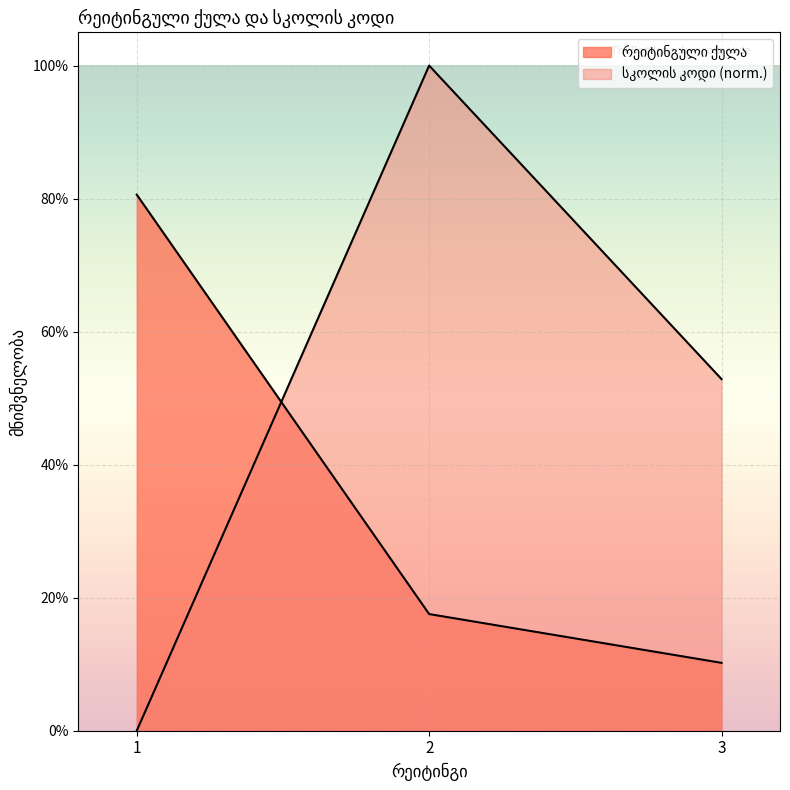

What is the value of the სკოლის კოდი point at the 2nd from the left?

1.0